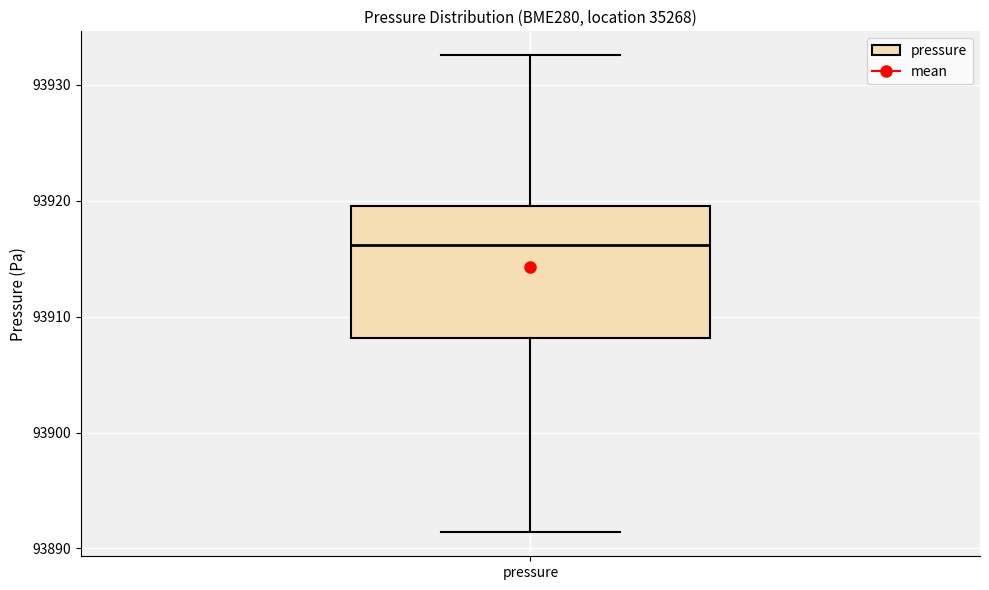

Read this box plot against the y-axis: the position of the median line, the range covered by the box, and the ends of both whiskers. The values are not printed on the chart, so give them approximately, as read against the axis.

median 93916, box 93908 to 93920, whiskers 93891 to 93933